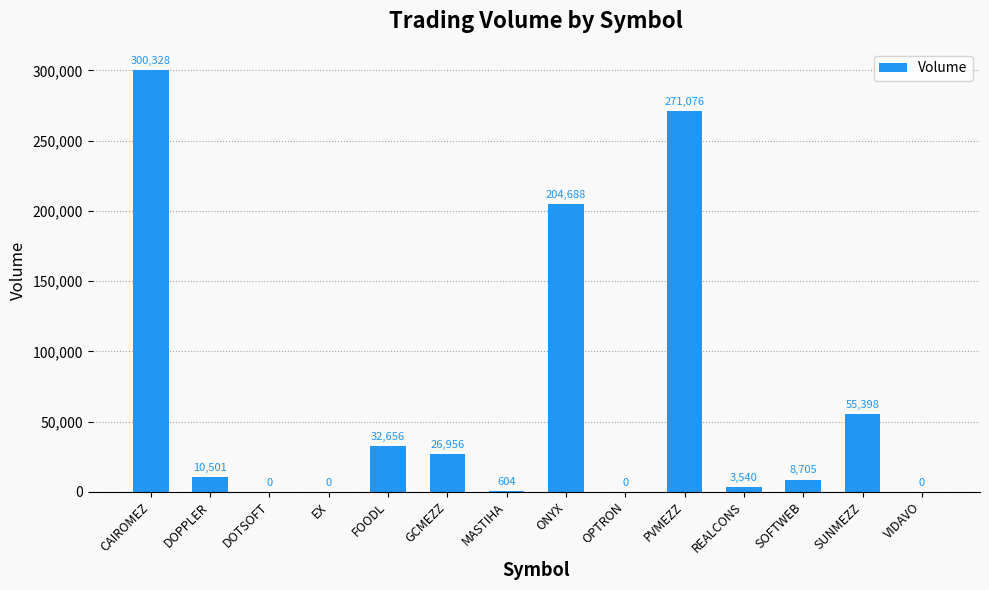

Which has a higher value, FOODL or SUNMEZZ?

SUNMEZZ